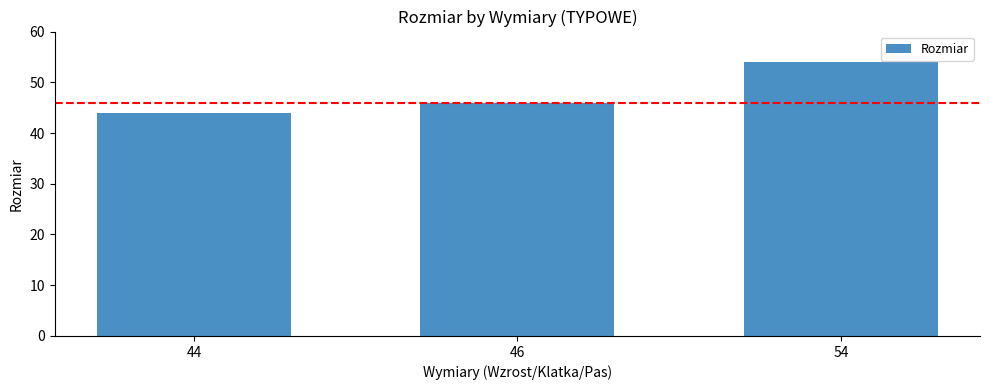

The value at 44 is 60. True or false?

False